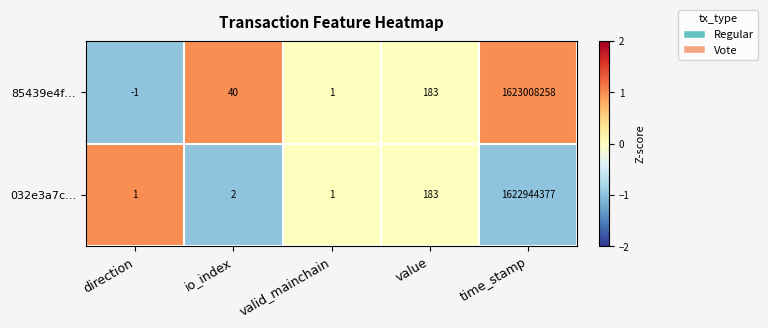

Reading left to right, list all the values displayed in this chart.

85439e4f…: direction=-1	io_index=40	valid_mainchain=1	value=183	time_stamp=1623008258
032e3a7c…: direction=1	io_index=2	valid_mainchain=1	value=183	time_stamp=1622944377